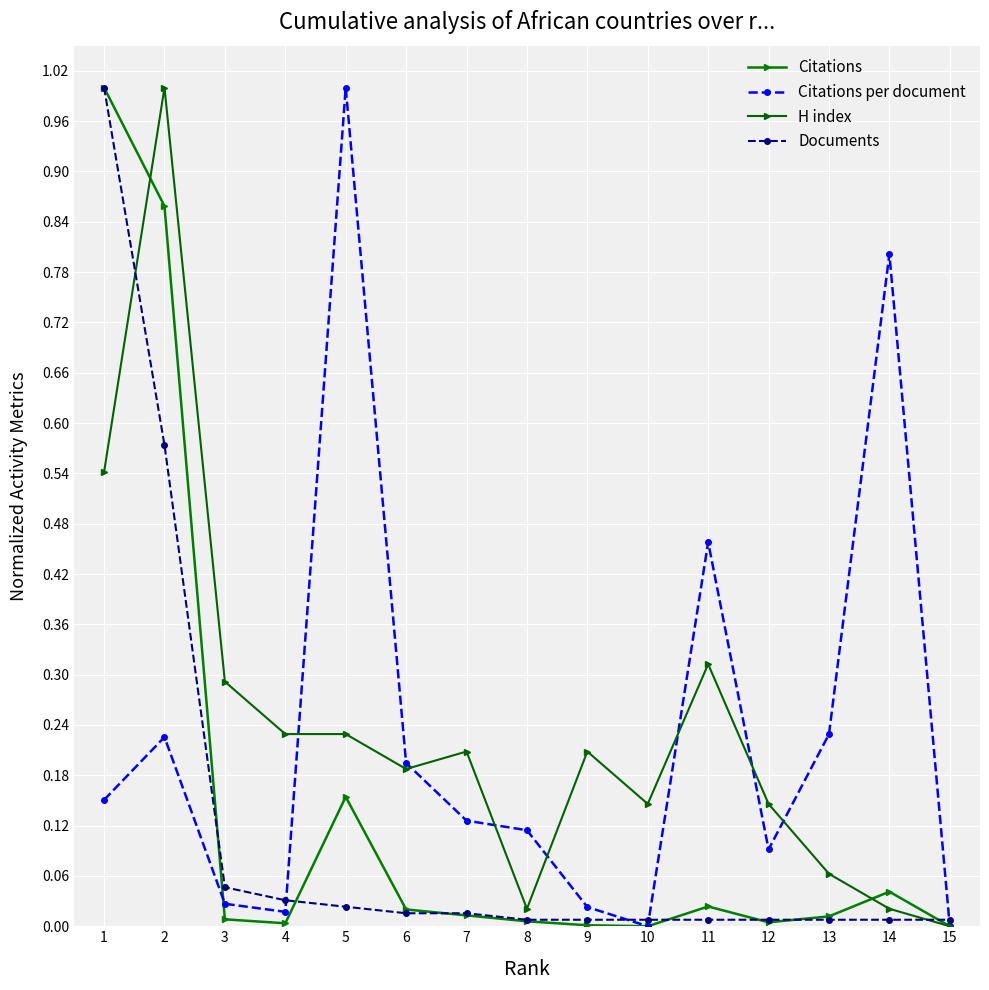

Rank the categories by Citations value from lowest to highest.

10, 15, 9, 4, 12, 8, 3, 13, 7, 6, 11, 14, 5, 2, 1